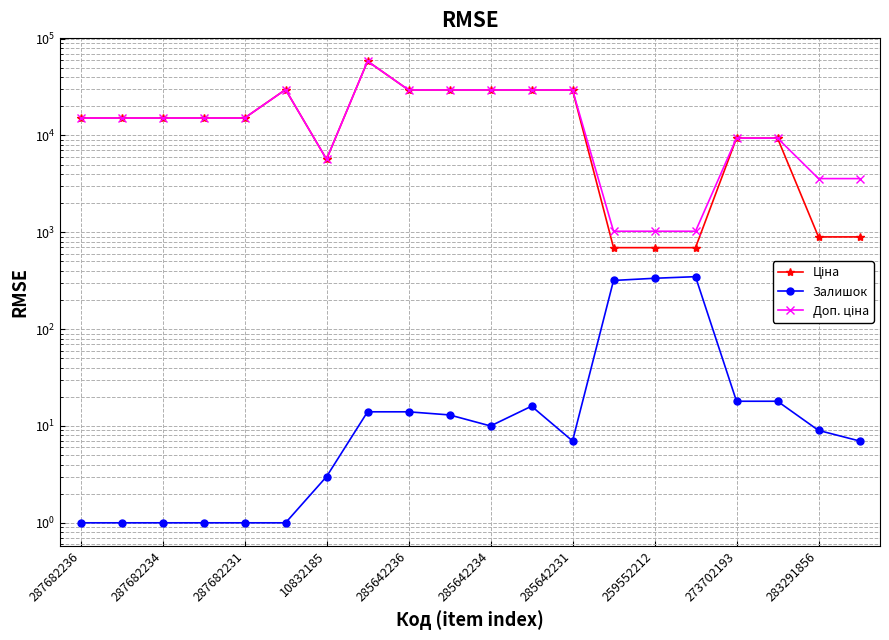

What is the average value of the Залишок series?

56.8